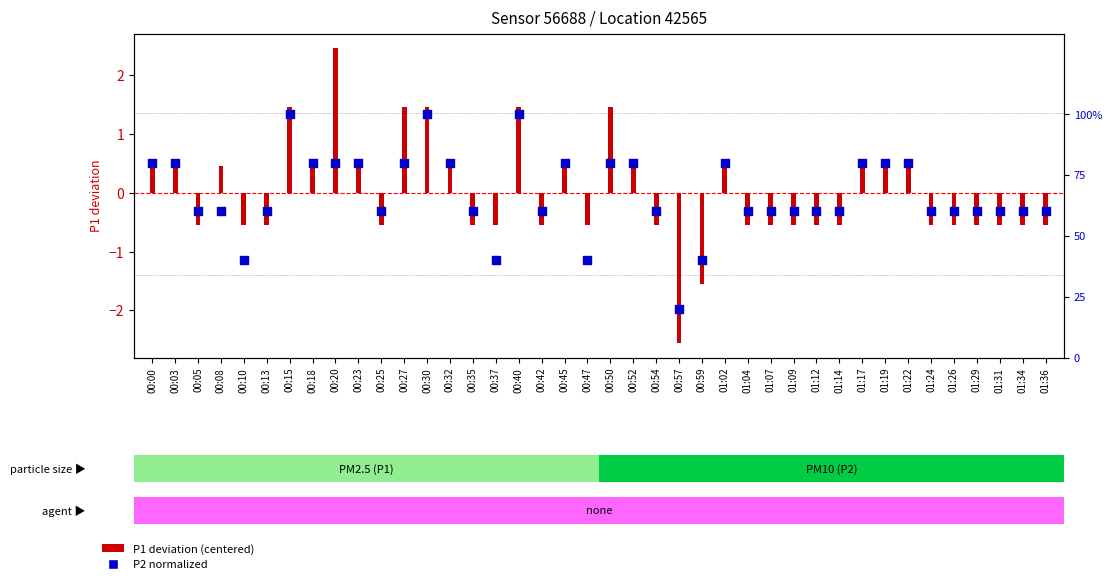

Which series has the largest total across all categories?

P2 normalized